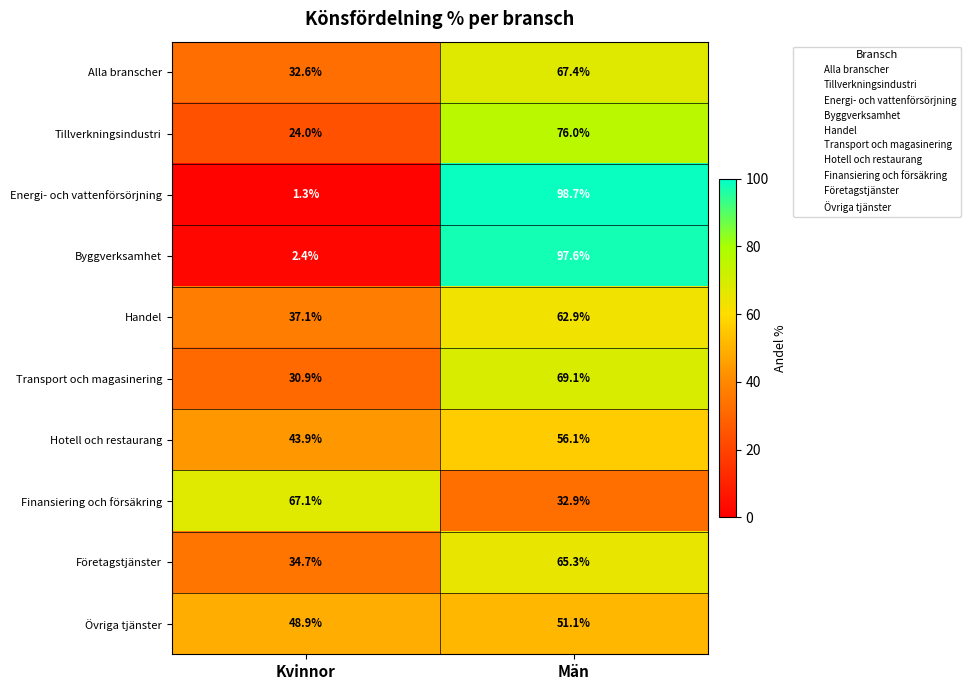

What is the difference between the maximum and minimum values in the Företagstjänster series?

30.6